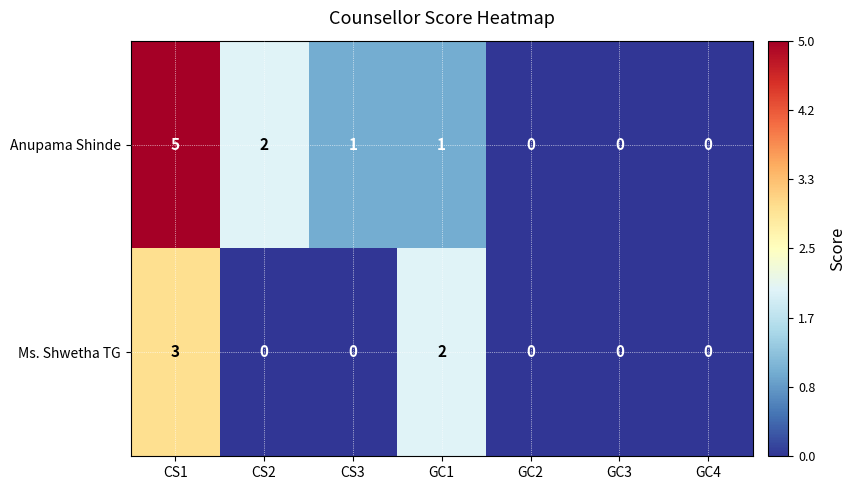

Rank the series by their maximum value, from highest to lowest.

Anupama Shinde, Ms. Shwetha TG